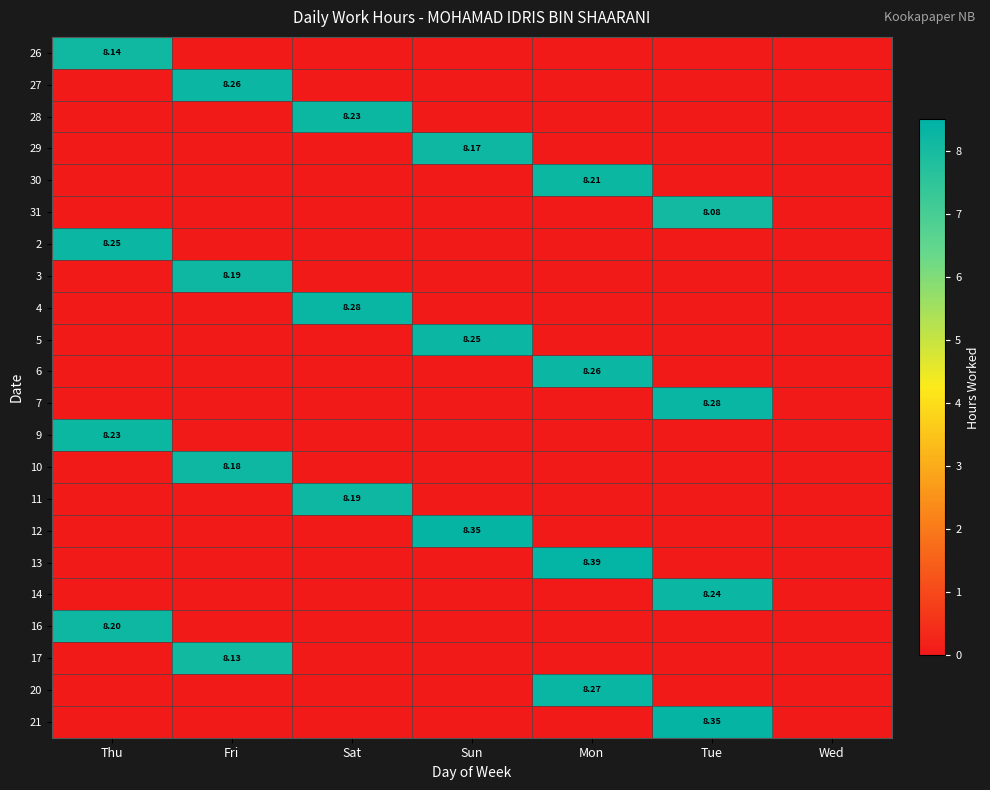

Rank the series at Mon from highest to lowest value.

13, 20, 6, 30, 26, 27, 28, 29, 31, 2, 3, 4, 5, 7, 9, 10, 11, 12, 14, 16, 17, 21